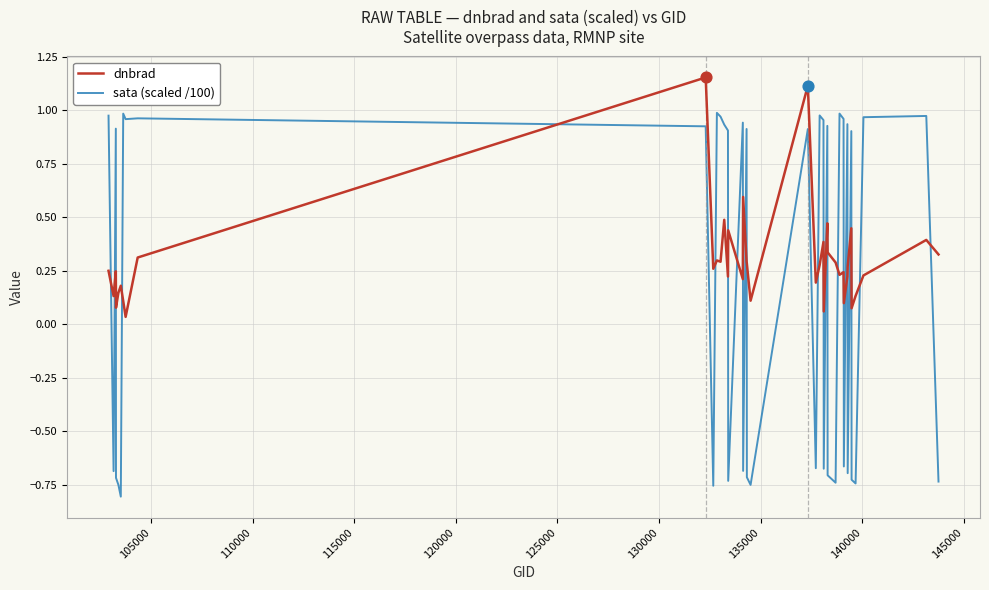

At how many categories does at least one series exceed 0?

40